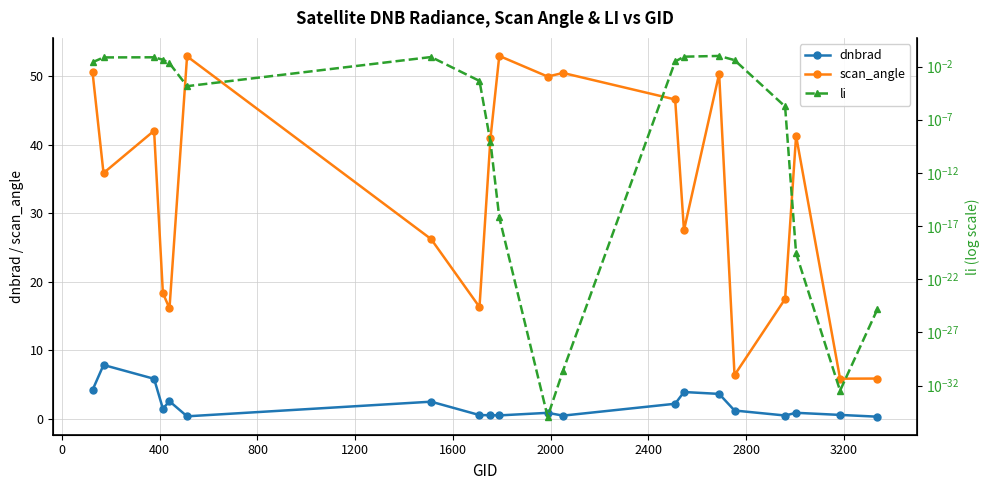

What are all the series names shown in the legend?

dnbrad, scan_angle, li